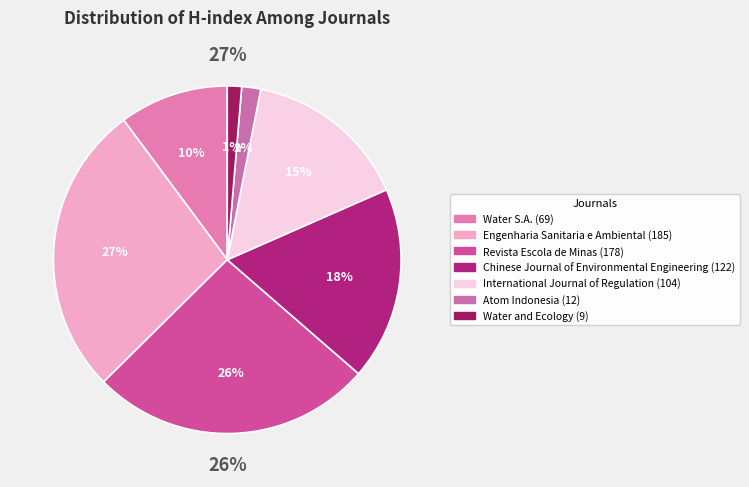

Does Revista Escola de Minas represent more than half of the total?

No